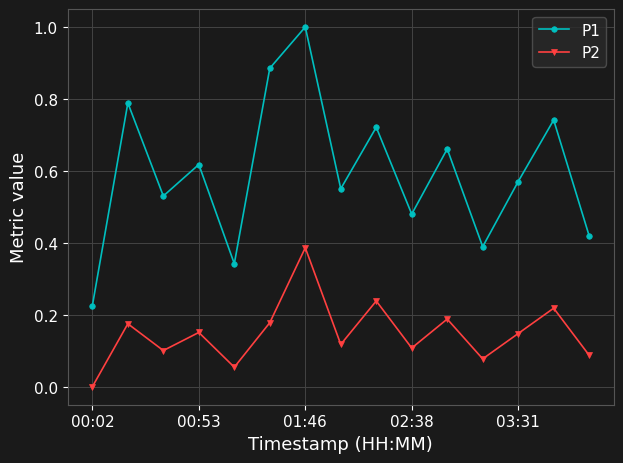

What is the greatest value displayed?

1.0